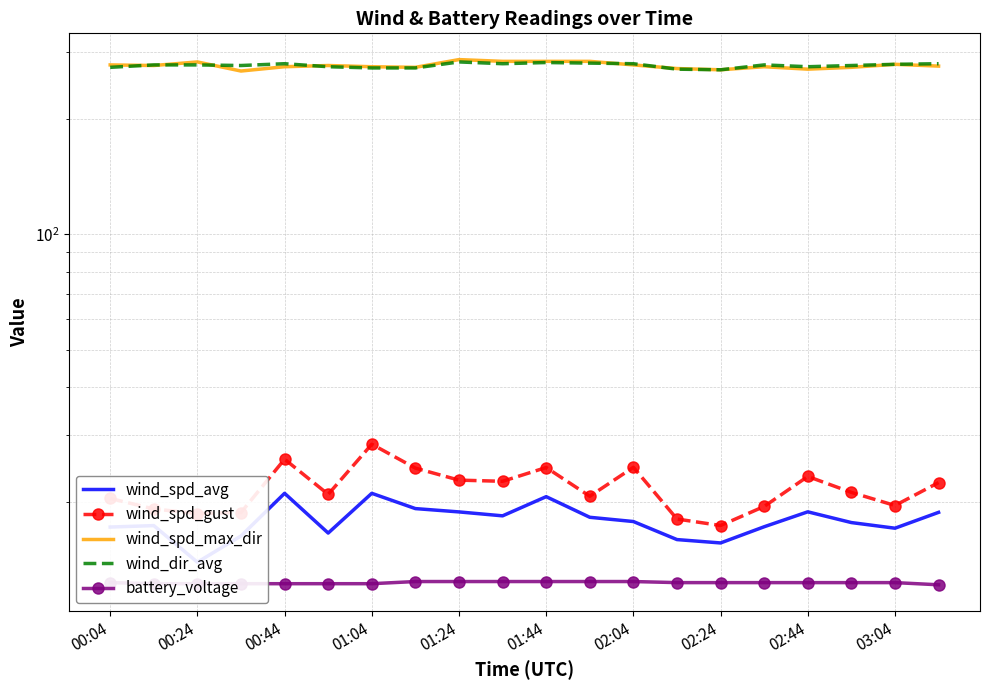

True or false: battery_voltage has more than 2 points higher than both neighbors.

False